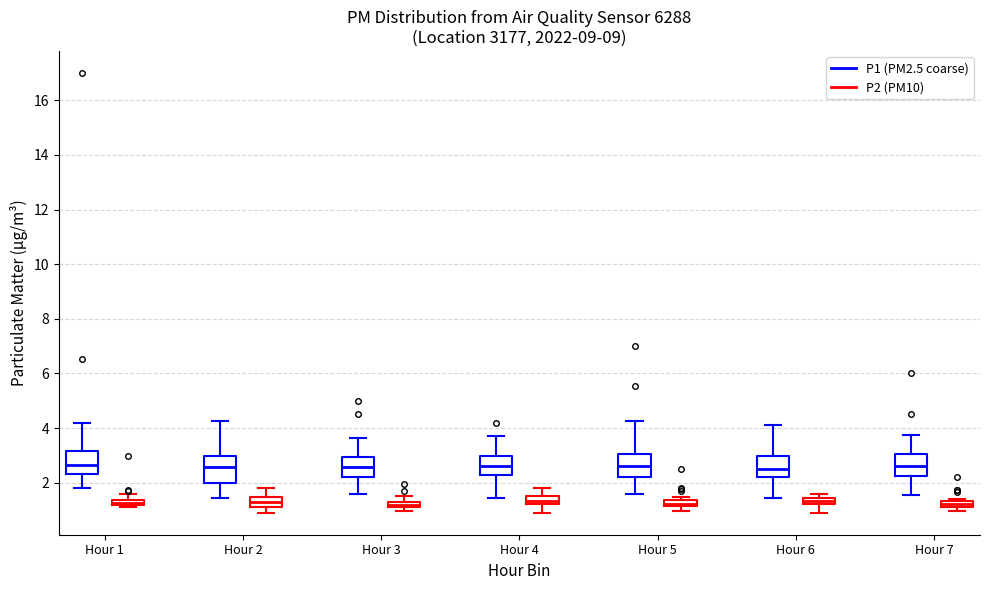

Where is the upper edge of the box for Hour 3 (P2 (PM10)) on the y-axis? The values are not printed on the chart, so give them approximately, as read against the axis.

1.4